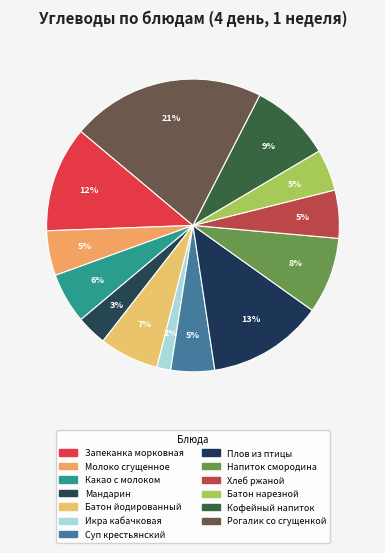

Count the number of slices in the pie.

13